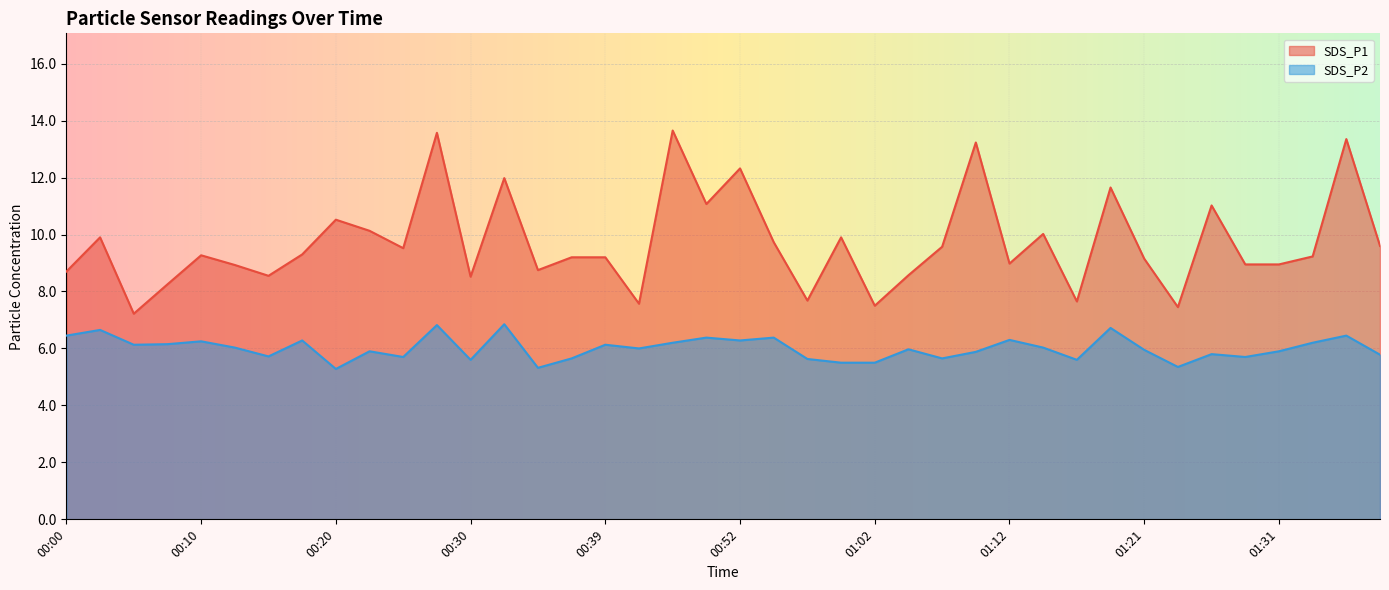

True or false: SDS_P1 and SDS_P2 intersect in this chart.

False